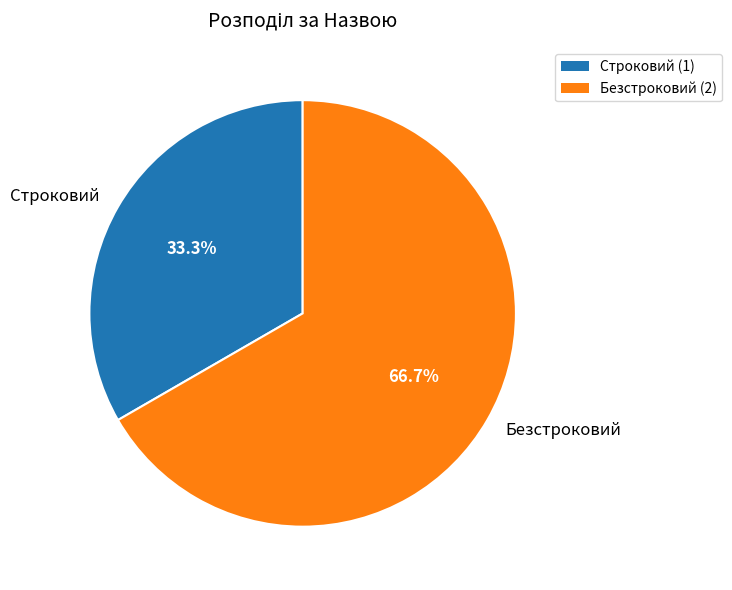

What is the ratio of the value at Строковий to the value at Безстроковий?

0.5